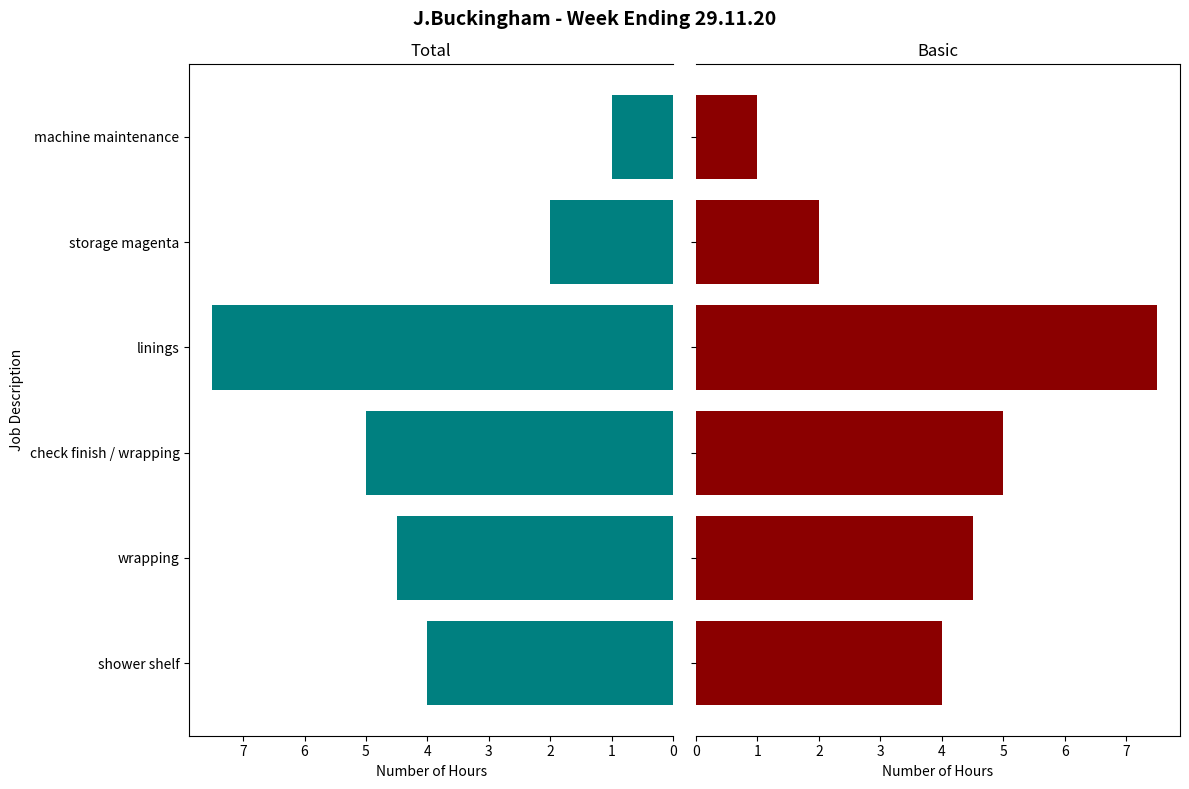

Is the value of Total at linings greater than the value of Basic at machine maintenance?

Yes